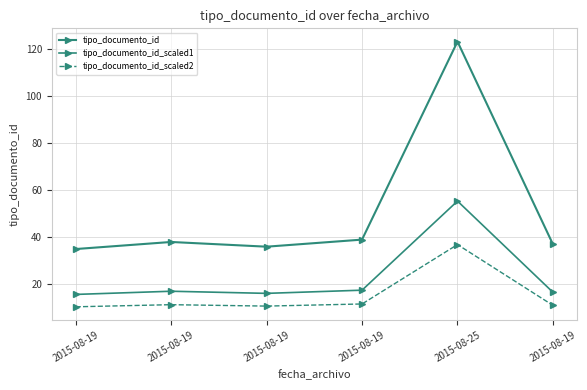

True or false: tipo_documento_id and tipo_documento_id_scaled1 intersect in this chart.

False